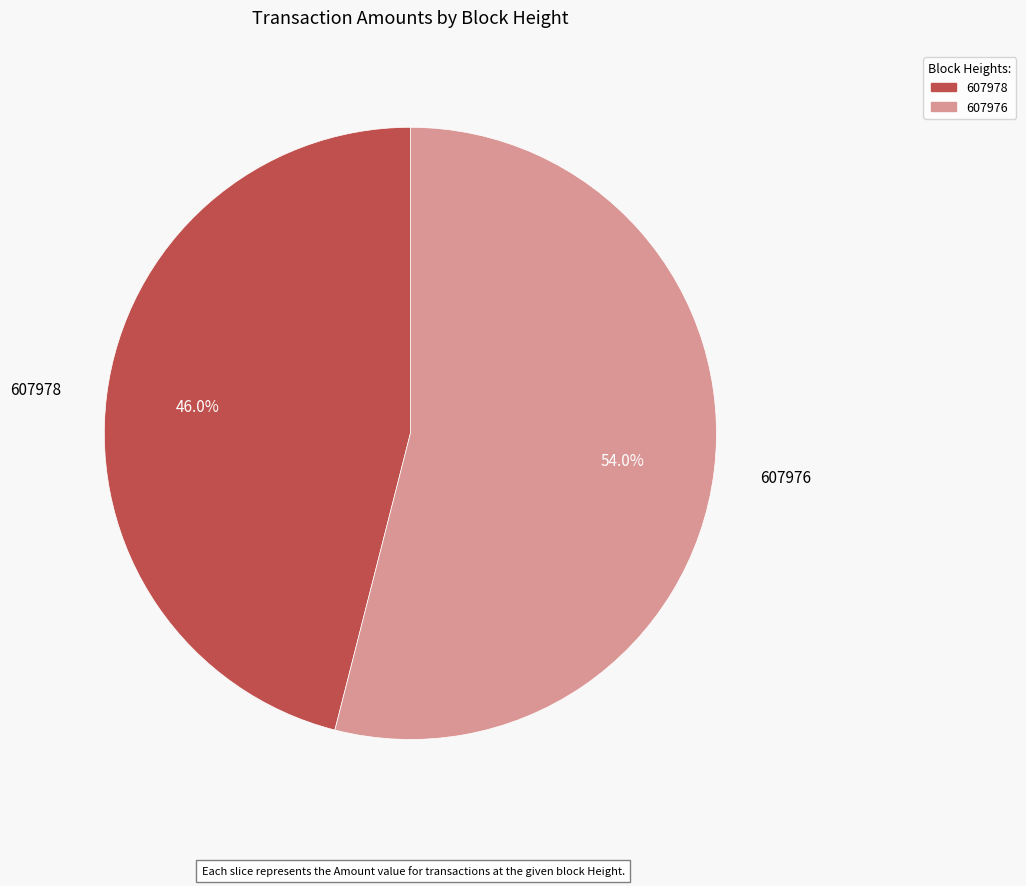

To the nearest percent, what is the difference between the largest and smallest slice percentages?

8%